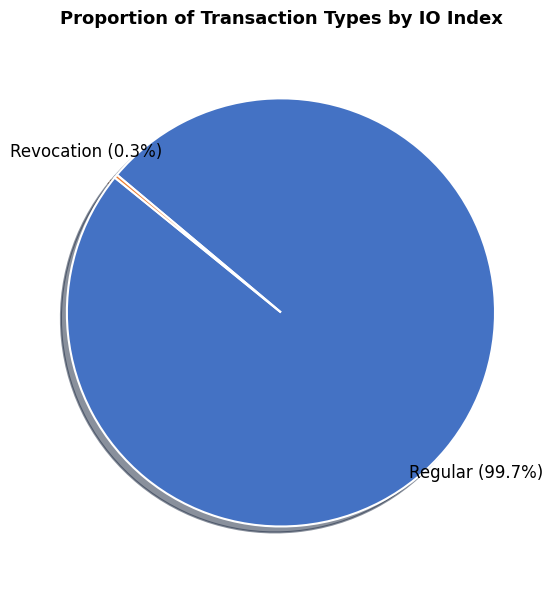

Does any single category account for the majority?

Yes